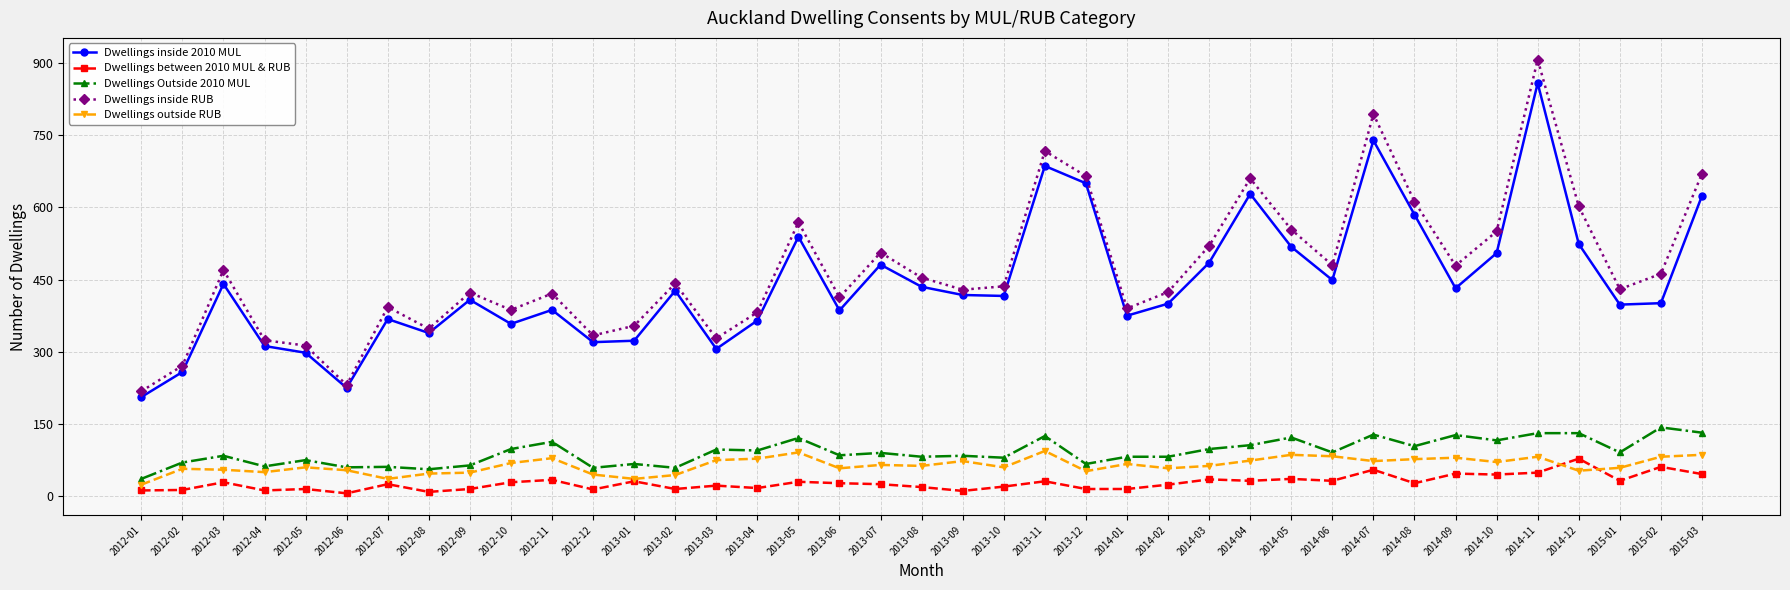

What is the difference between the maximum and minimum values in the Dwellings inside RUB series?

689